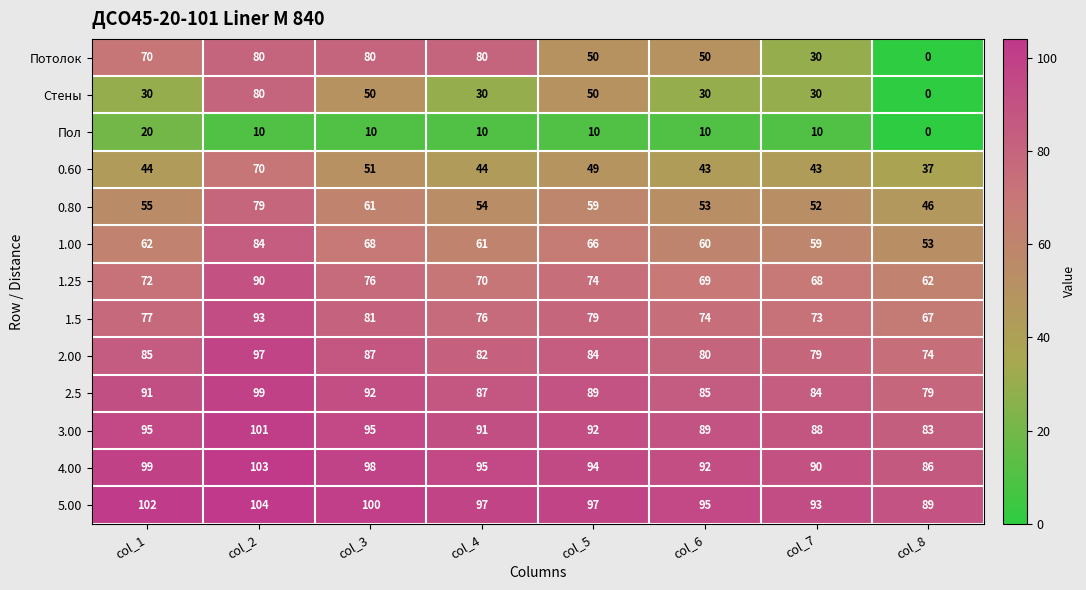

Which label corresponds to the largest value in the chart?

col_2